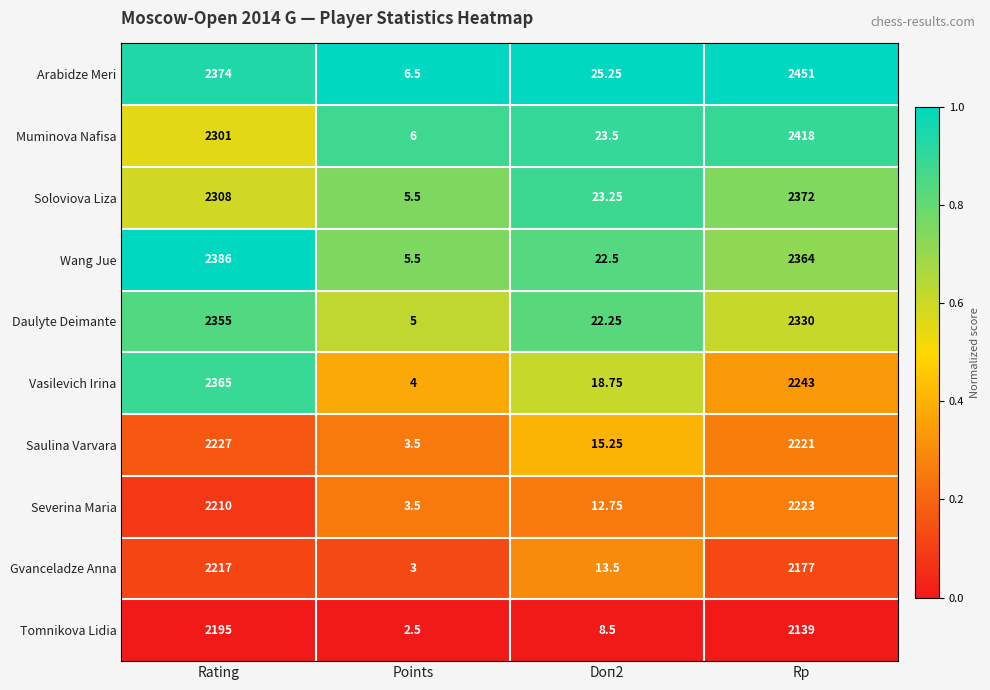

At which label does Saulina Varvara first exceed 2221?

Rating